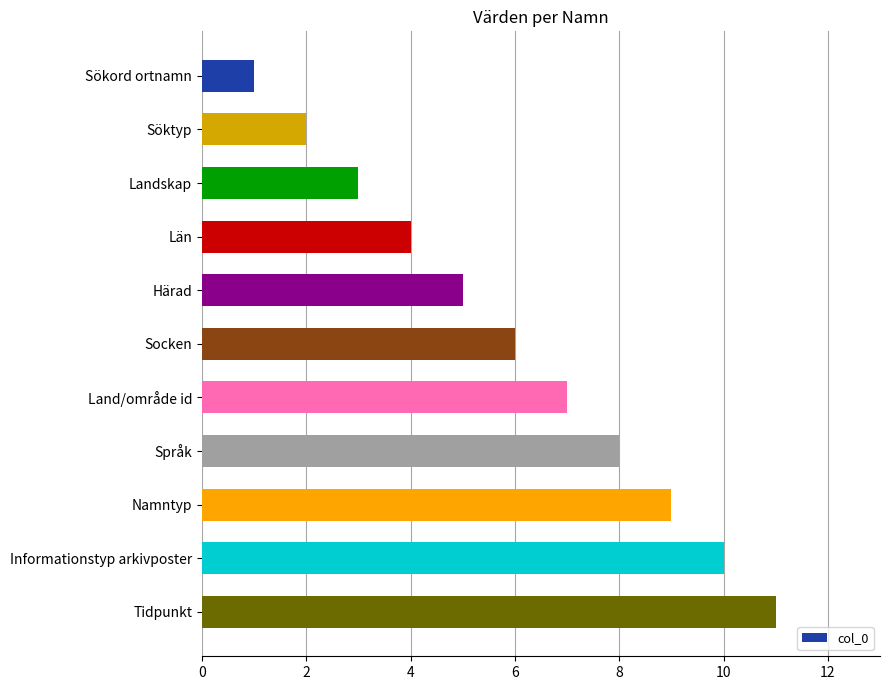

Is it true that the value at Tidpunkt is 2?

False